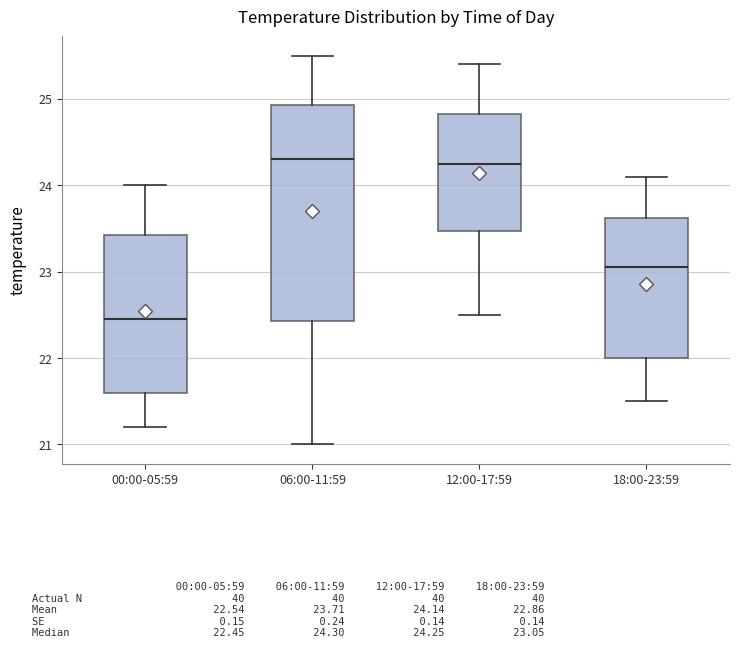

Reading left to right, transcribe this box plot: for each box, give where its median line is, the range the box spans, and where its two whiskers end, as read against the y-axis. The values are not printed on the chart, so give them approximately, as read against the axis.

00:00-05:59: median 22.5, box 21.6 to 23.4, whiskers 21.2 to 24.0
06:00-11:59: median 24.3, box 22.4 to 24.9, whiskers 21.0 to 25.5
12:00-17:59: median 24.3, box 23.5 to 24.8, whiskers 22.5 to 25.4
18:00-23:59: median 23.1, box 22.0 to 23.6, whiskers 21.5 to 24.1